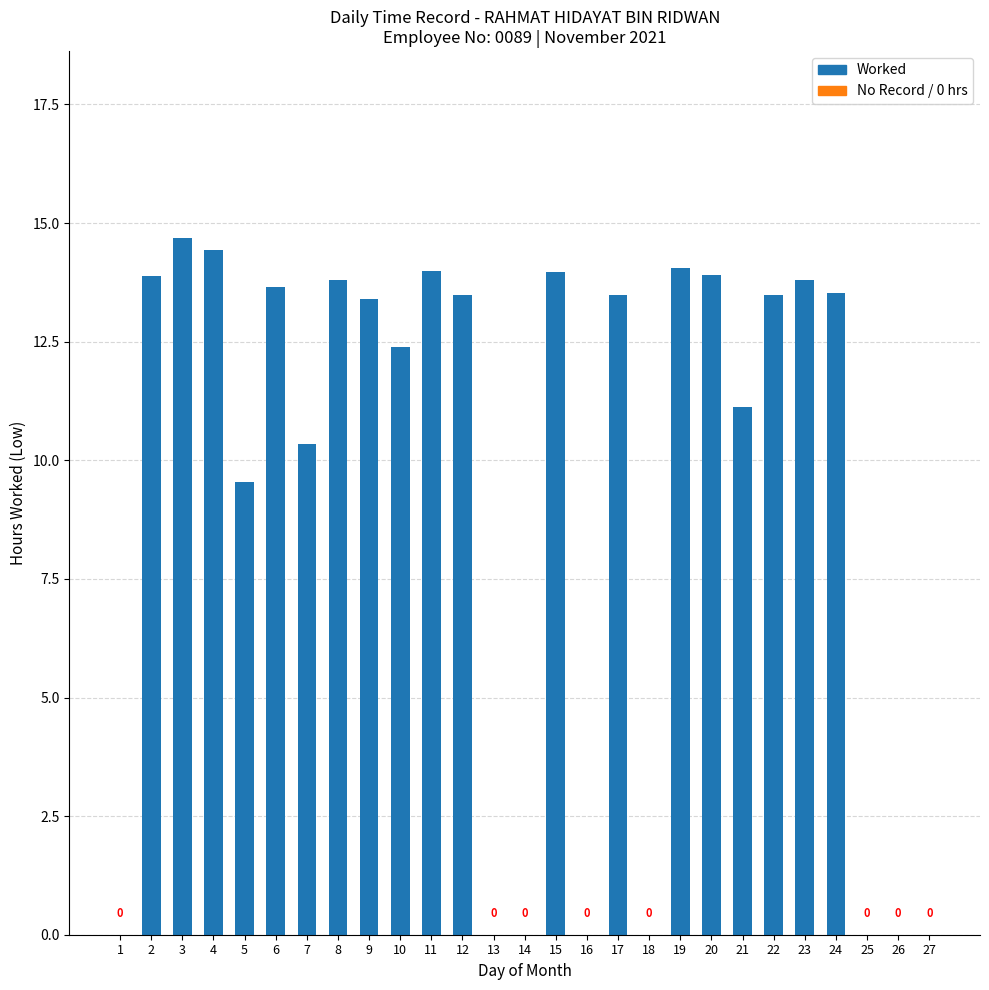

What is the ratio of the value at 6 to the value at 22?

1.0